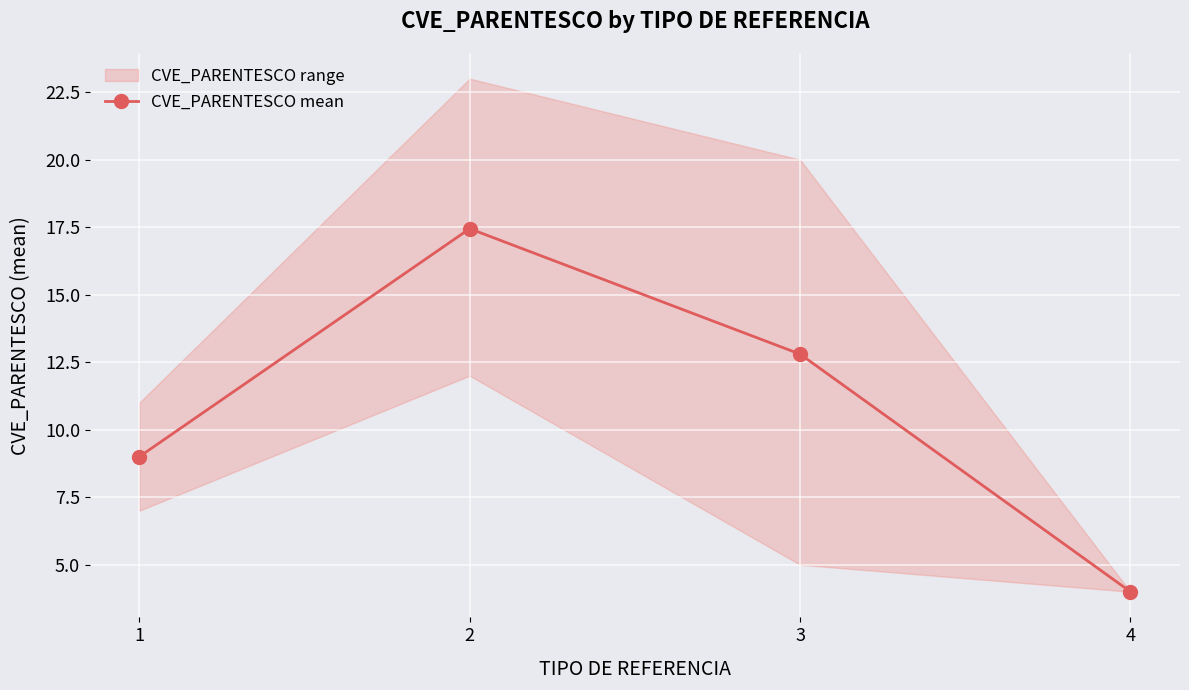

What is the sum of all values?

43.2